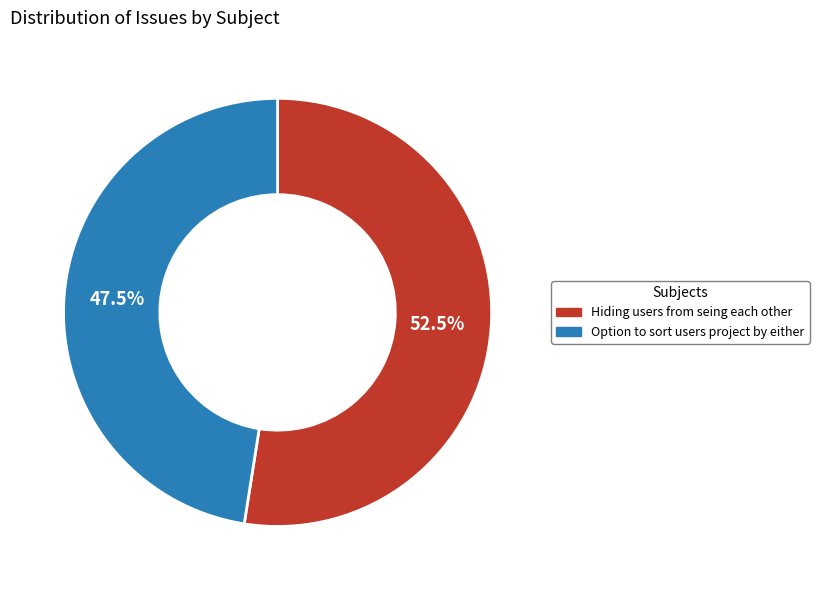

Count the number of slices in the pie.

2